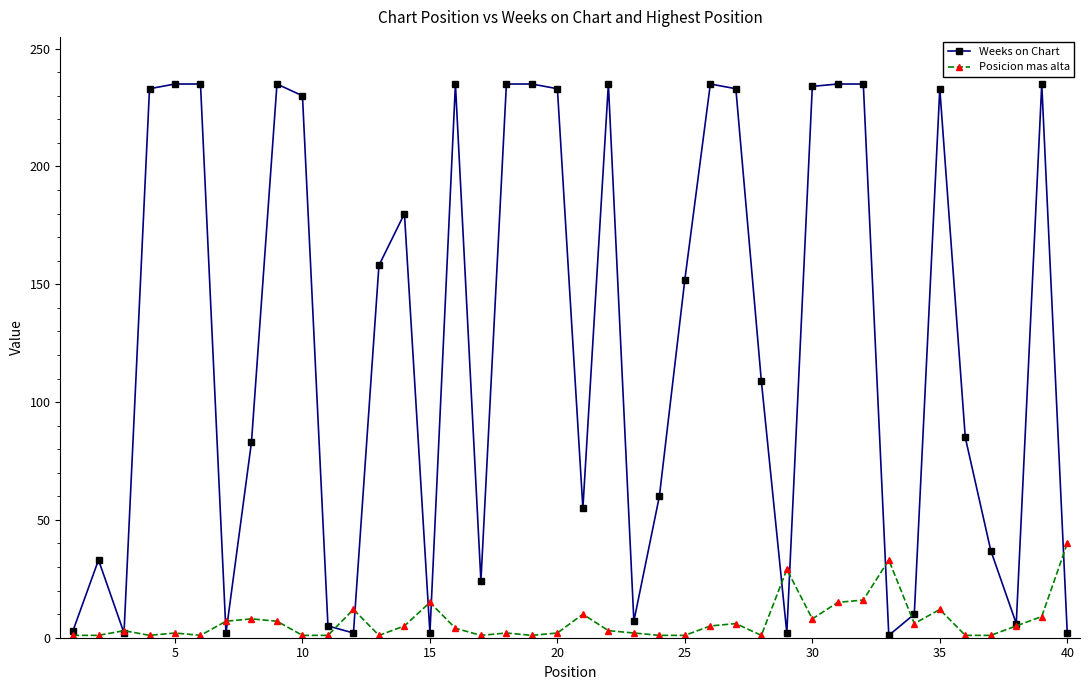

Which series has the largest total across all categories?

Weeks on Chart